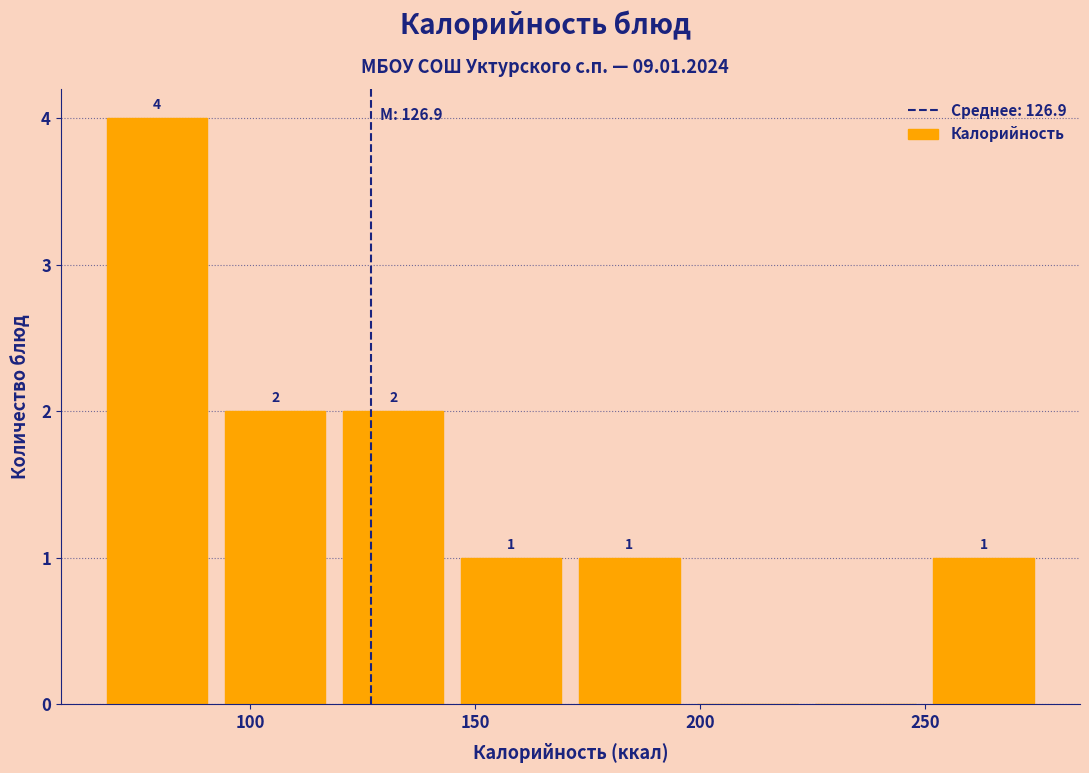

Which range on the x-axis has the tallest bar?

65 to 90